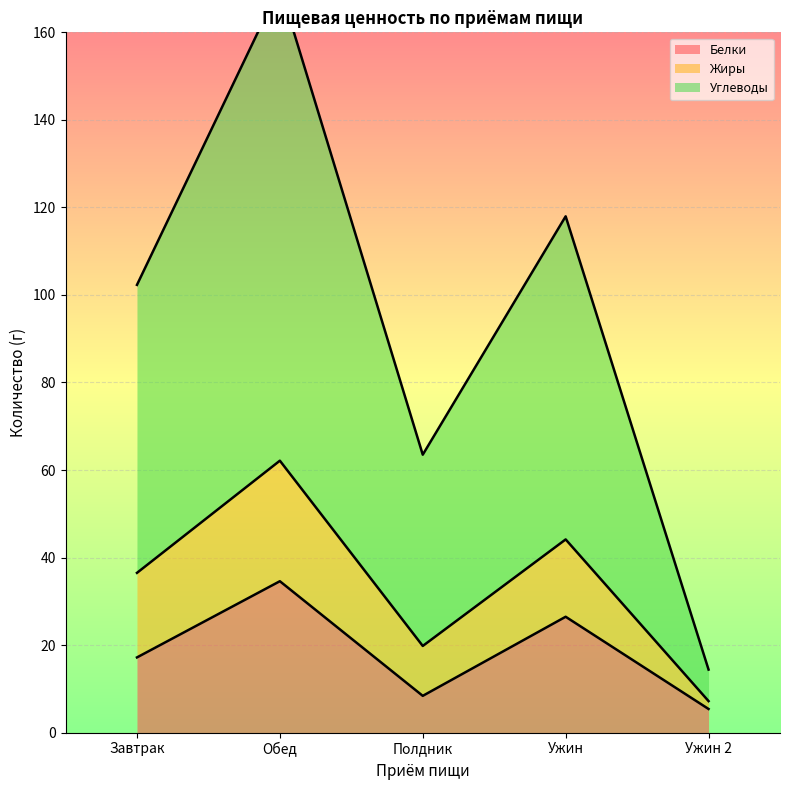

How many distinct data groups are displayed?

3